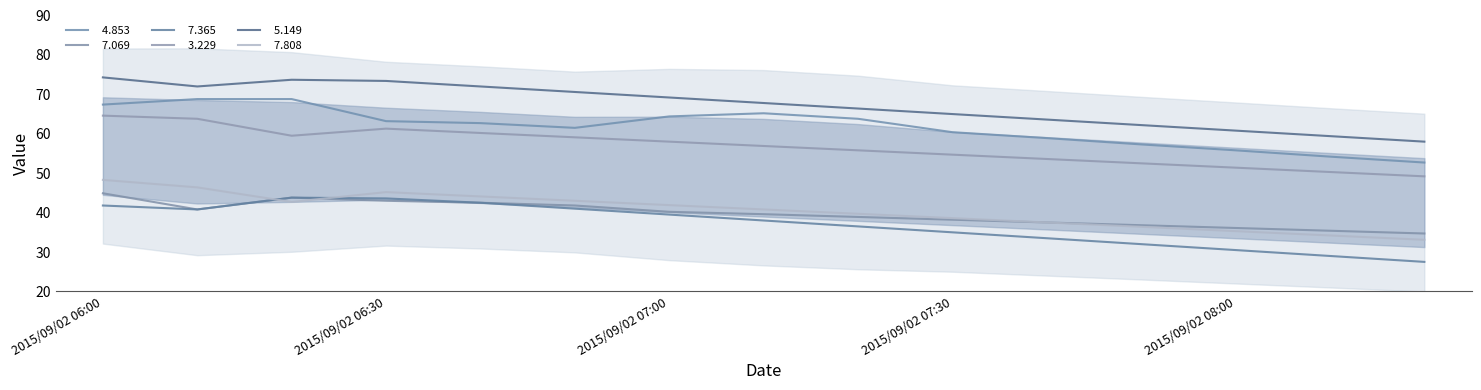

Where is the first local maximum for   7.808?

2015/09/02 06:30